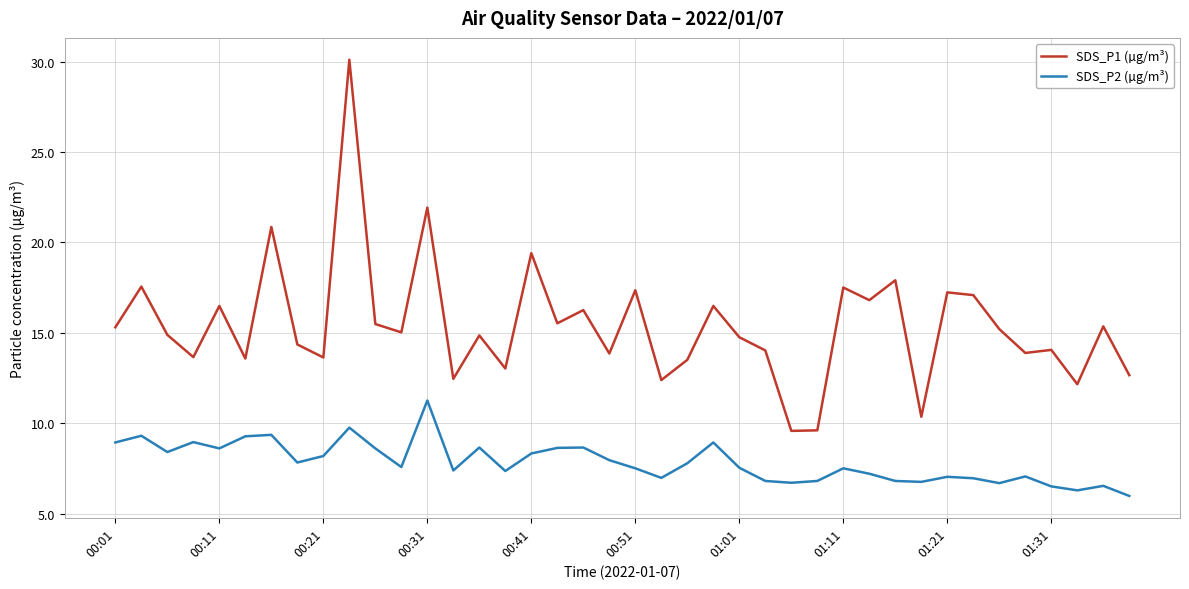

Does the chart display data point markers on the line(s)?

No